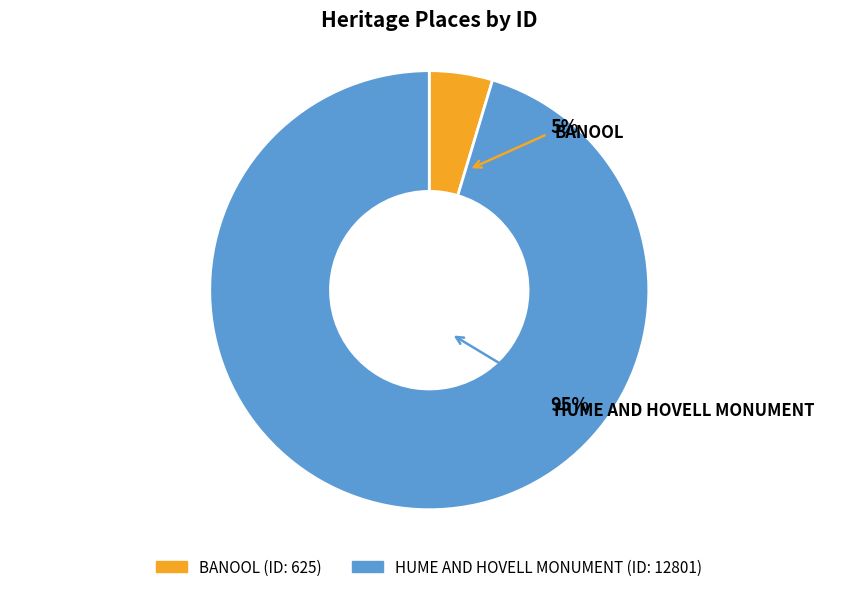

How much of the chart is everything except BANOOL?

95.3%